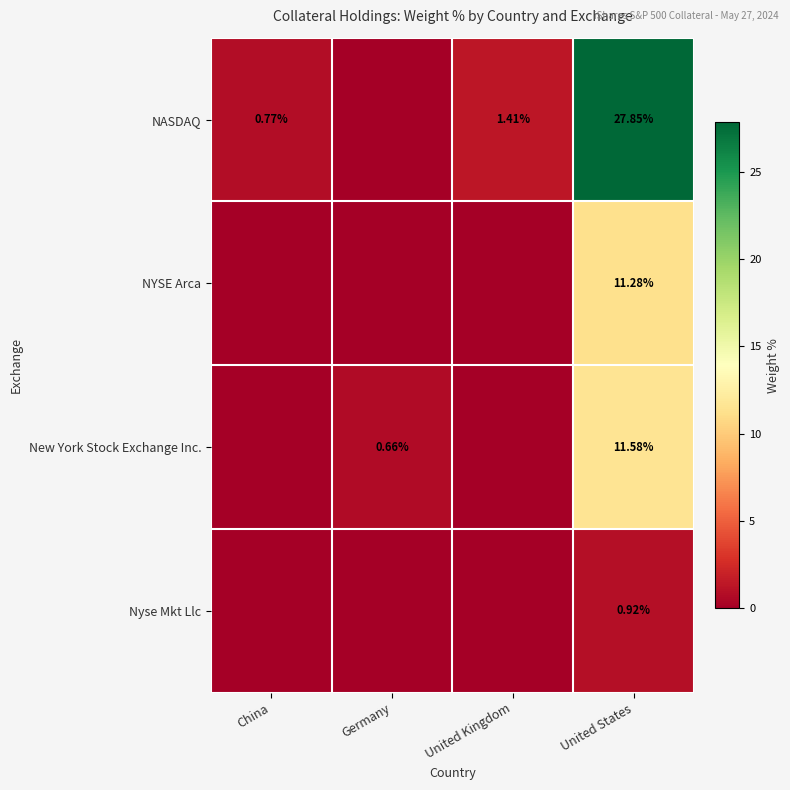

What is the total value across all series at China?

0.8